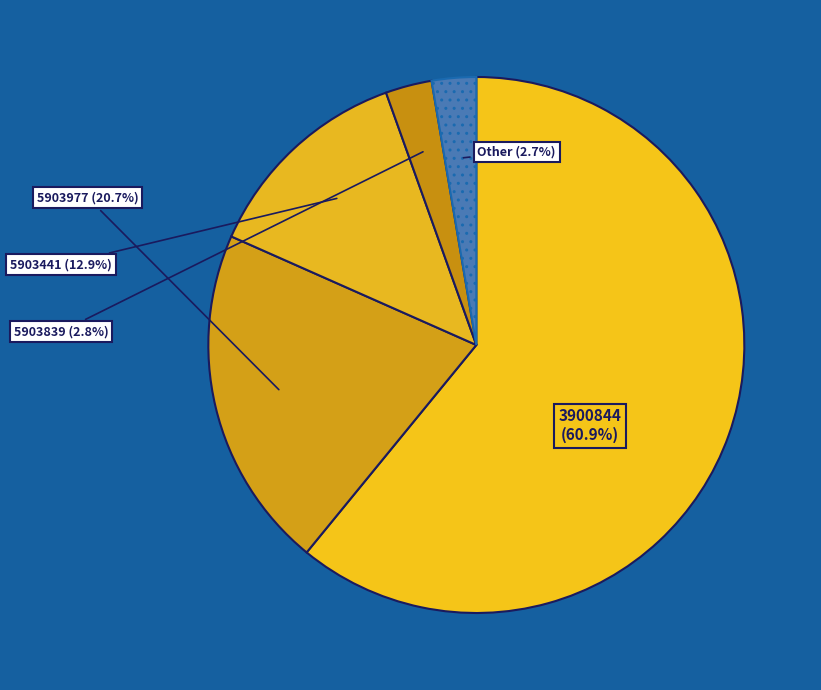

Is there any slice that represents more than half of the pie?

Yes